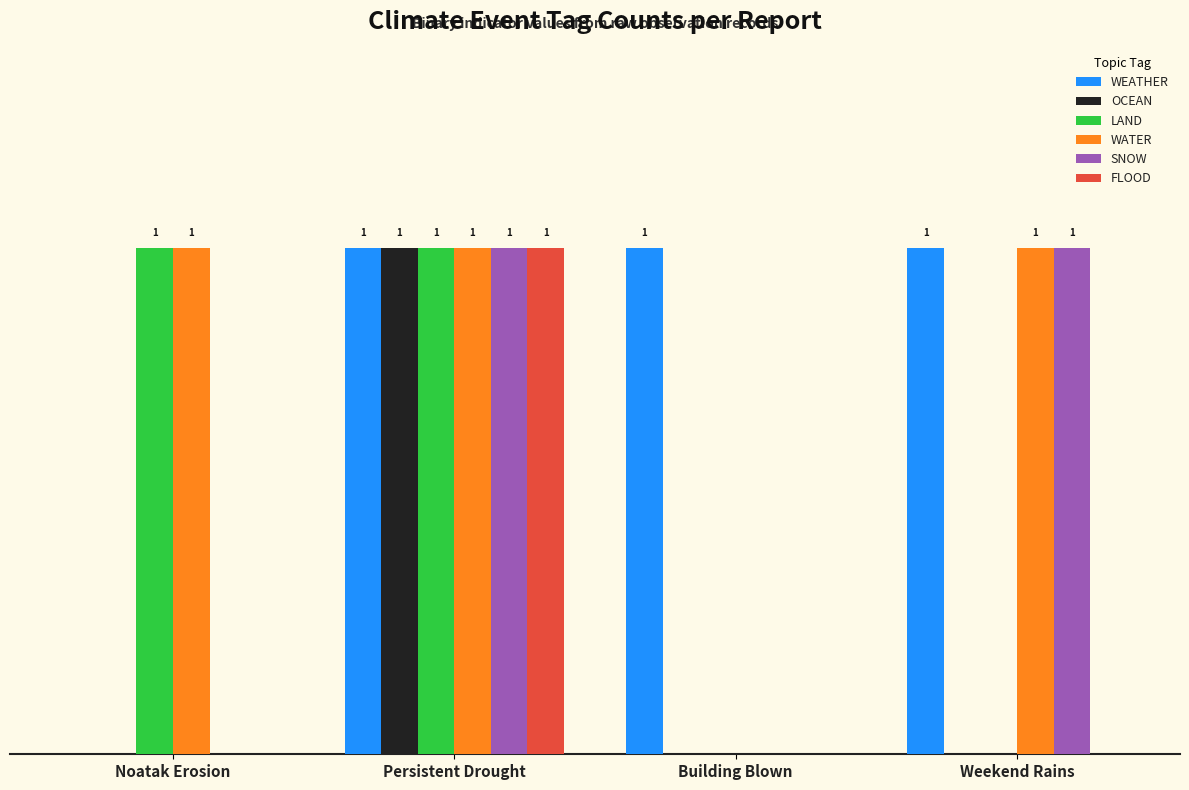

At which category is the sum across all series the highest?

Persistent Drought